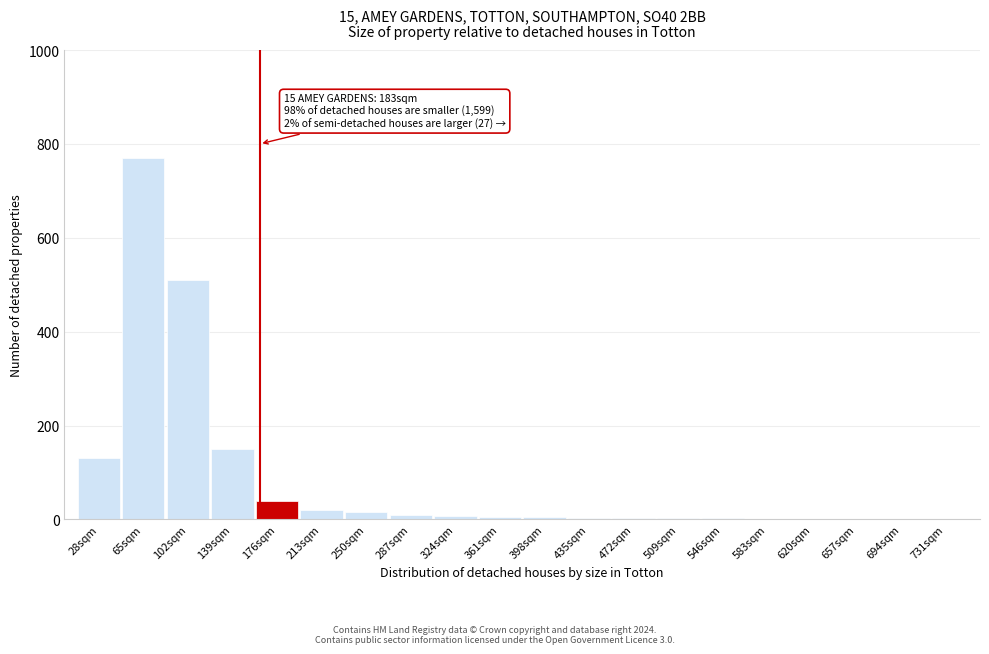

The value at 213sqm is 20. True or false?

True